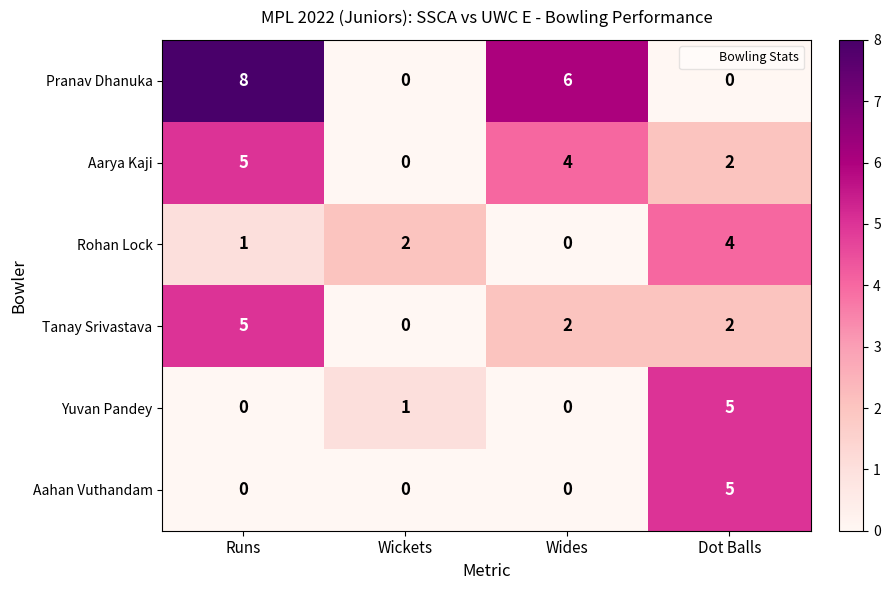

Between Wickets and Wides, which series saw the biggest shift?

Pranav Dhanuka